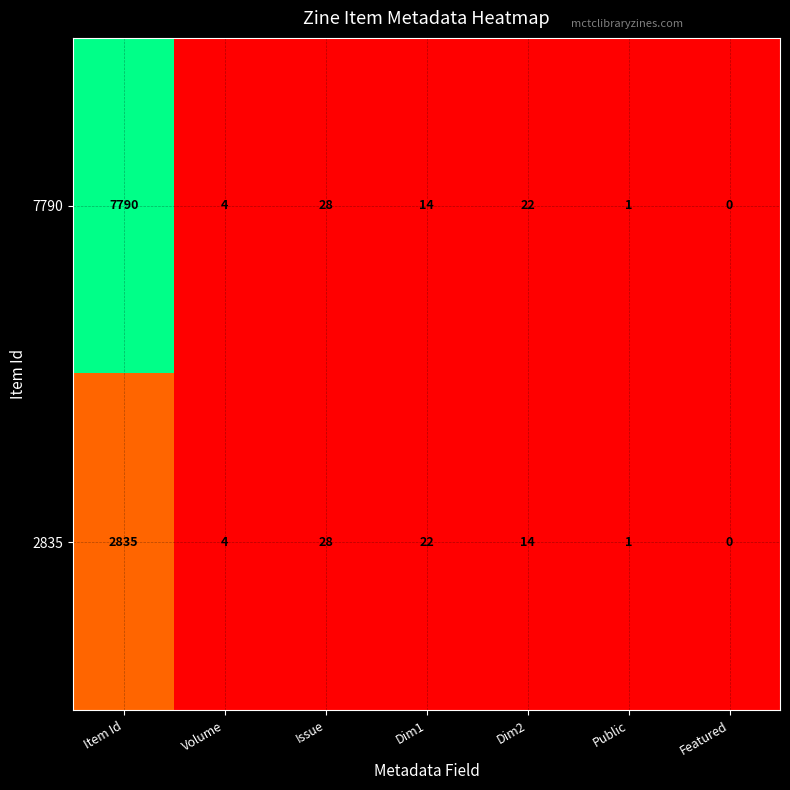

Rank the series at Dim1 from highest to lowest value.

2835, 7790